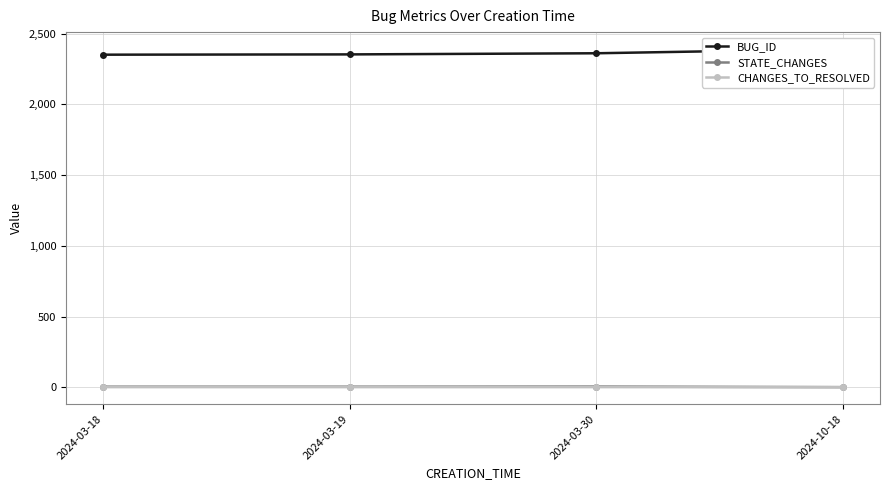

What is the average value of the BUG_ID series?

2364